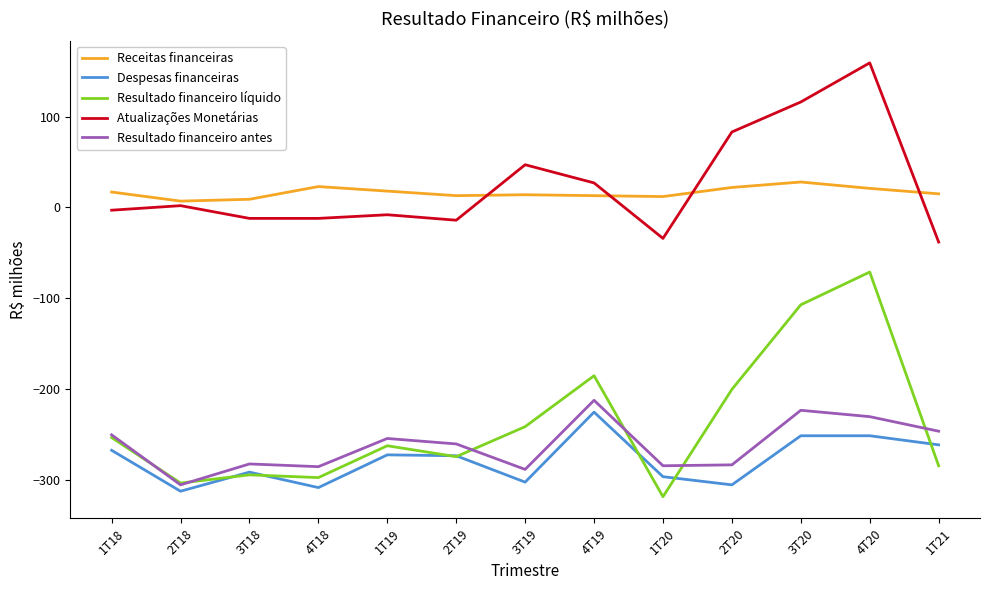

The Atualizações Monetárias series shows -12 at 3T18. True or false?

True